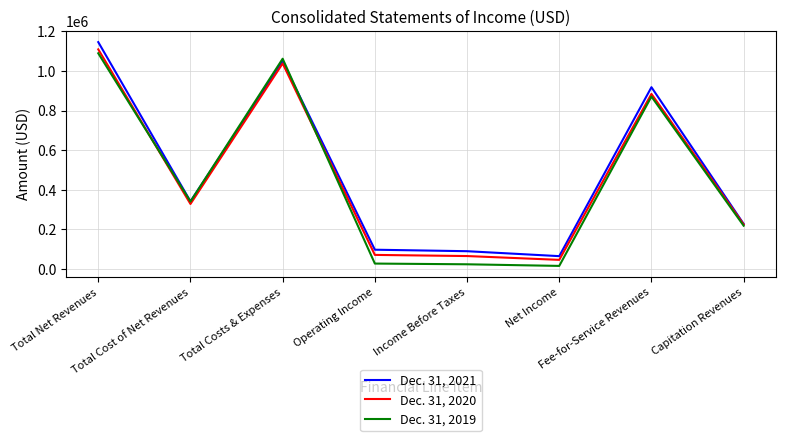

Is it true that Dec. 31, 2020 equals 46139 at Net Income?

True